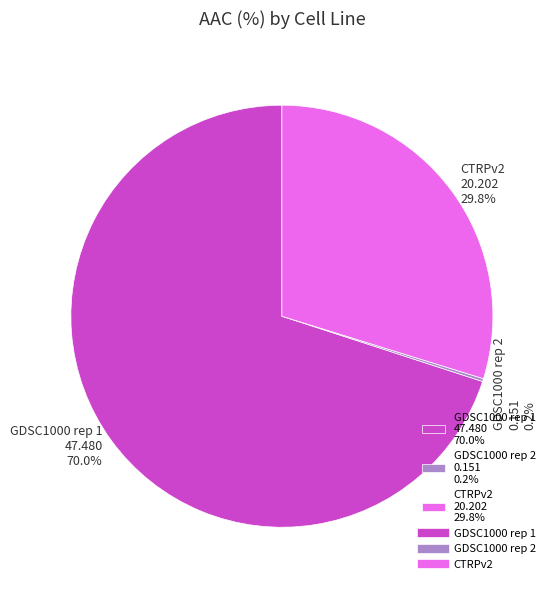

What is the ratio of the value at CTRPv2 20.202 29.8% to the value at GDSC1000 rep 1 47.480 70.0%?

0.4